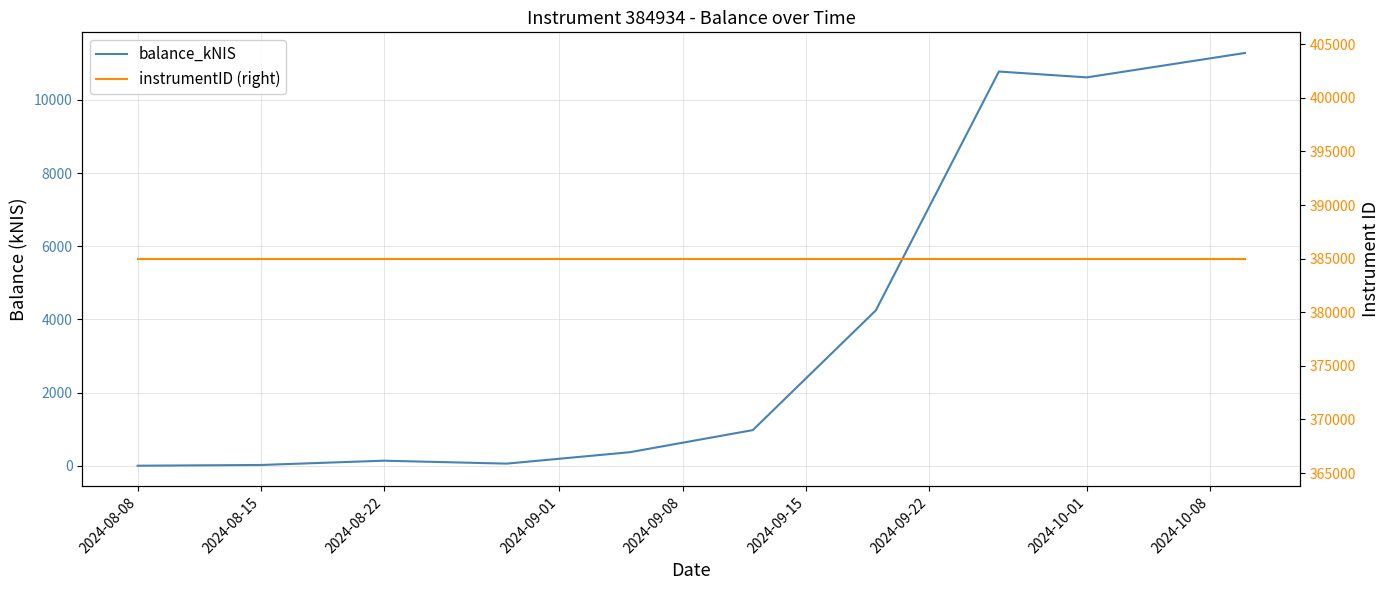

True or false: balance_kNIS has a value of 362.9 at 2024-09-15.

False